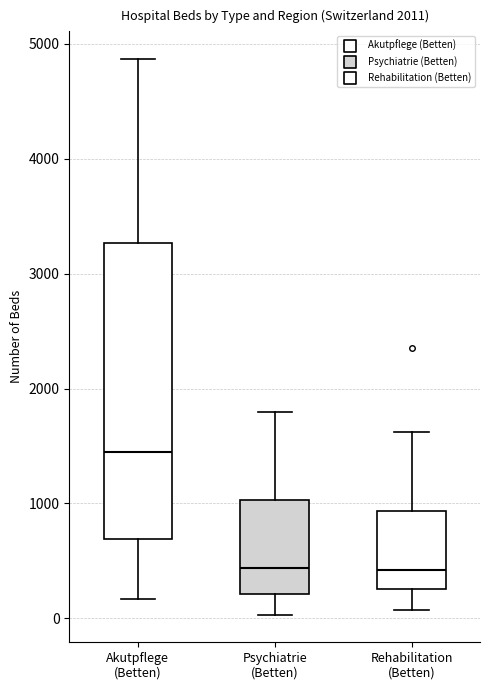

Where does the lower whisker of the box for Psychiatrie (Betten) end on the y-axis? The values are not printed on the chart, so give them approximately, as read against the axis.

0